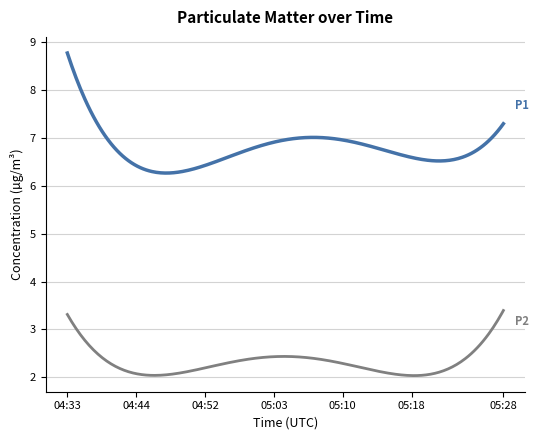

What is the greatest value displayed?

8.8